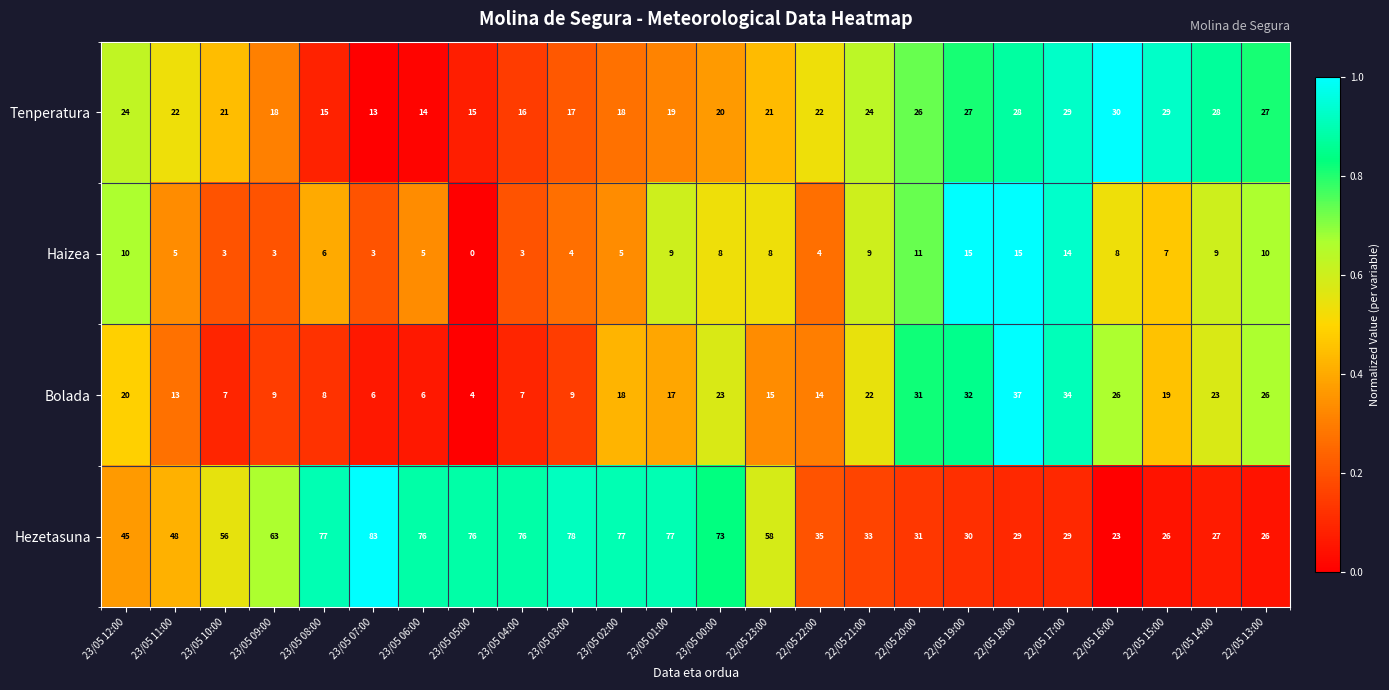

Which series has the largest total across all categories?

Hezetasuna